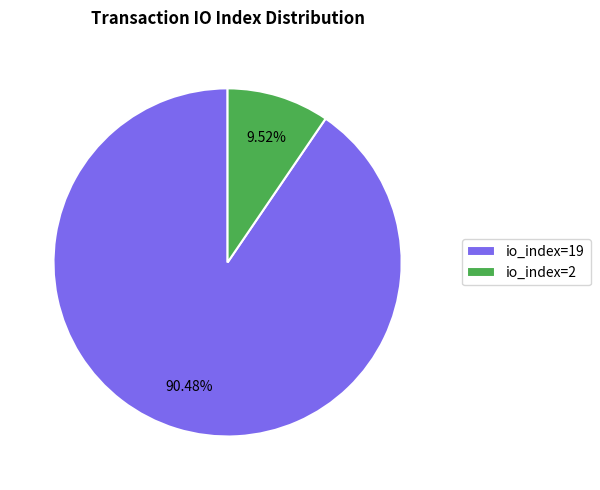

To the nearest percent, what is the combined percentage of io_index=2 and io_index=19?

100%